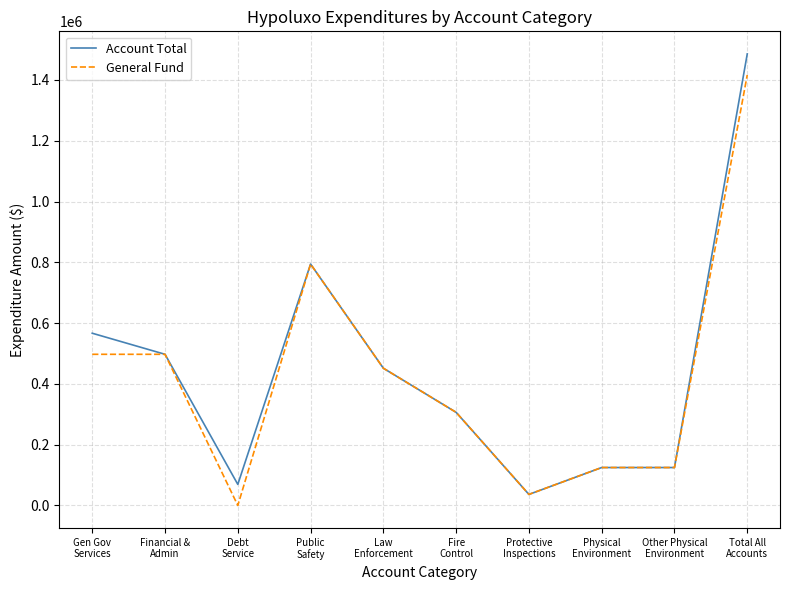

Rank the series by their average value, from highest to lowest.

Account Total, General Fund